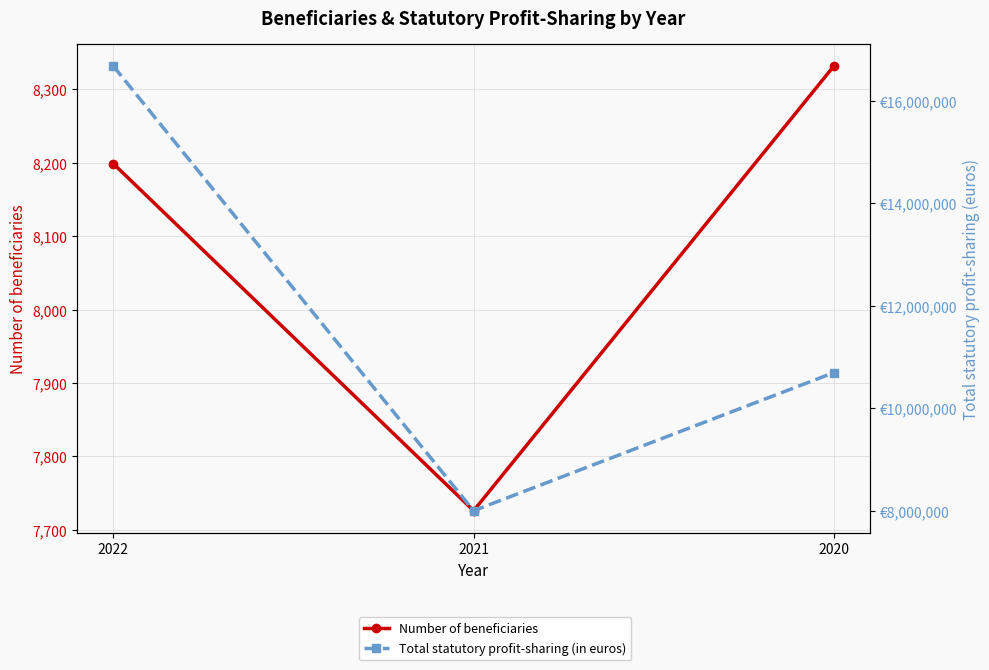

True or false: Total statutory profit-sharing (in euros) has a value of 17284552 at 2020.

False